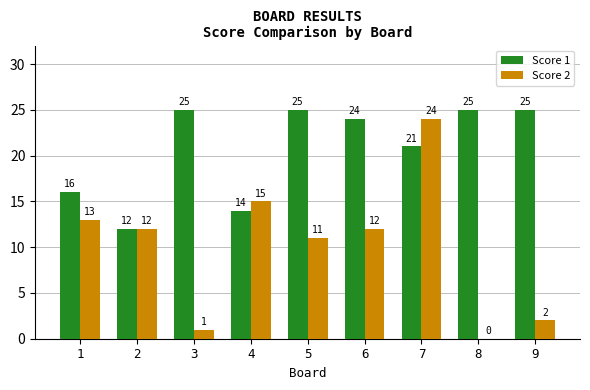

What is the sum of all Score 2 values?

90